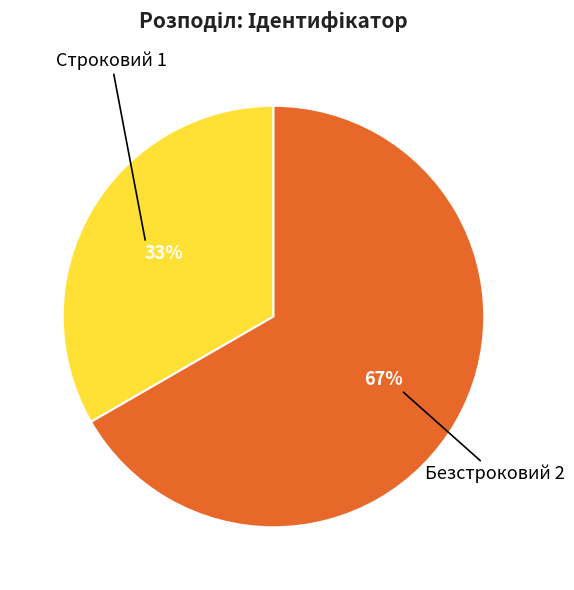

To the nearest percent, what percentage of the pie is Строковий?

33%